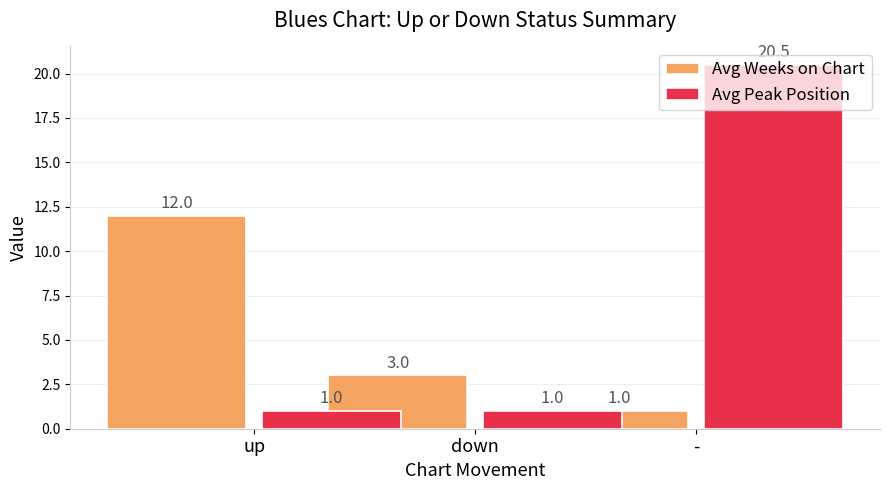

What is the value of the Avg Peak Position bar at the 2nd from the left?

1.0